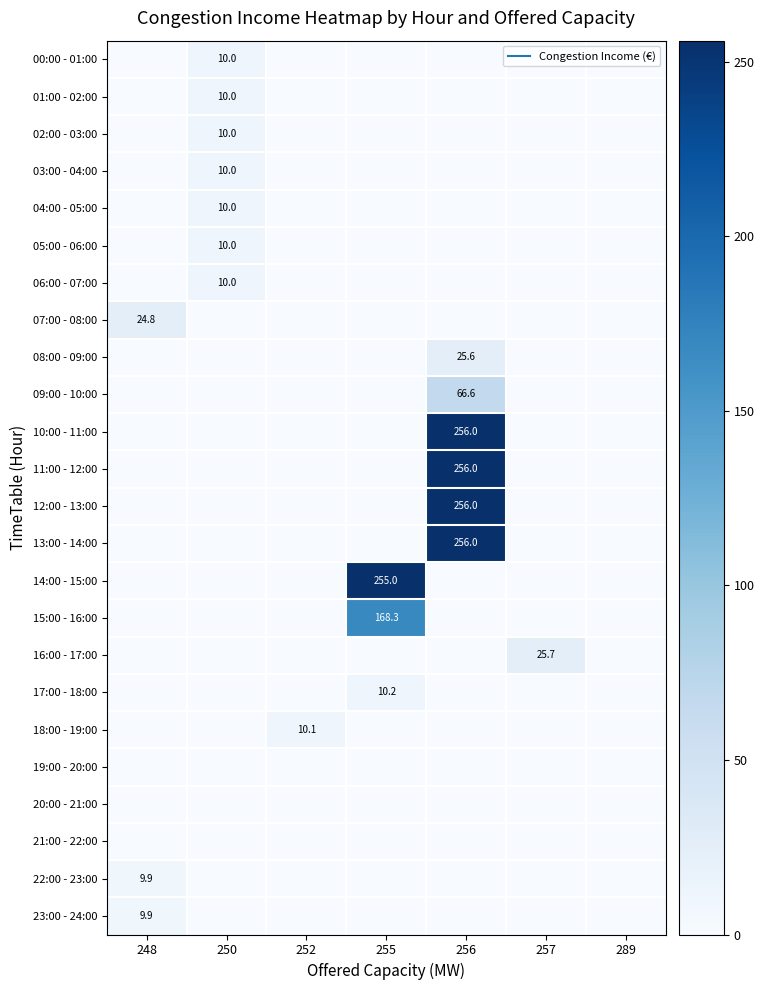

What is the difference between the maximum and minimum values in the 02:00 - 03:00 series?

10.0